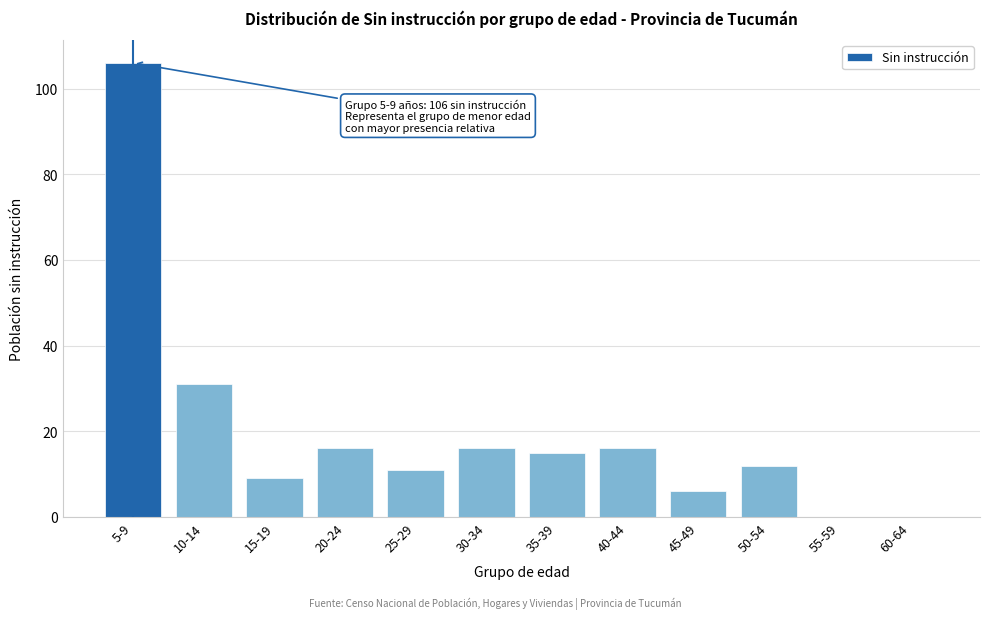

Reading left to right, transcribe all the data shown in this chart.

5-9=106	10-14=31	15-19=9	20-24=16	25-29=11	30-34=16	35-39=15	40-44=16	45-49=6	50-54=12	55-59=0	60-64=0